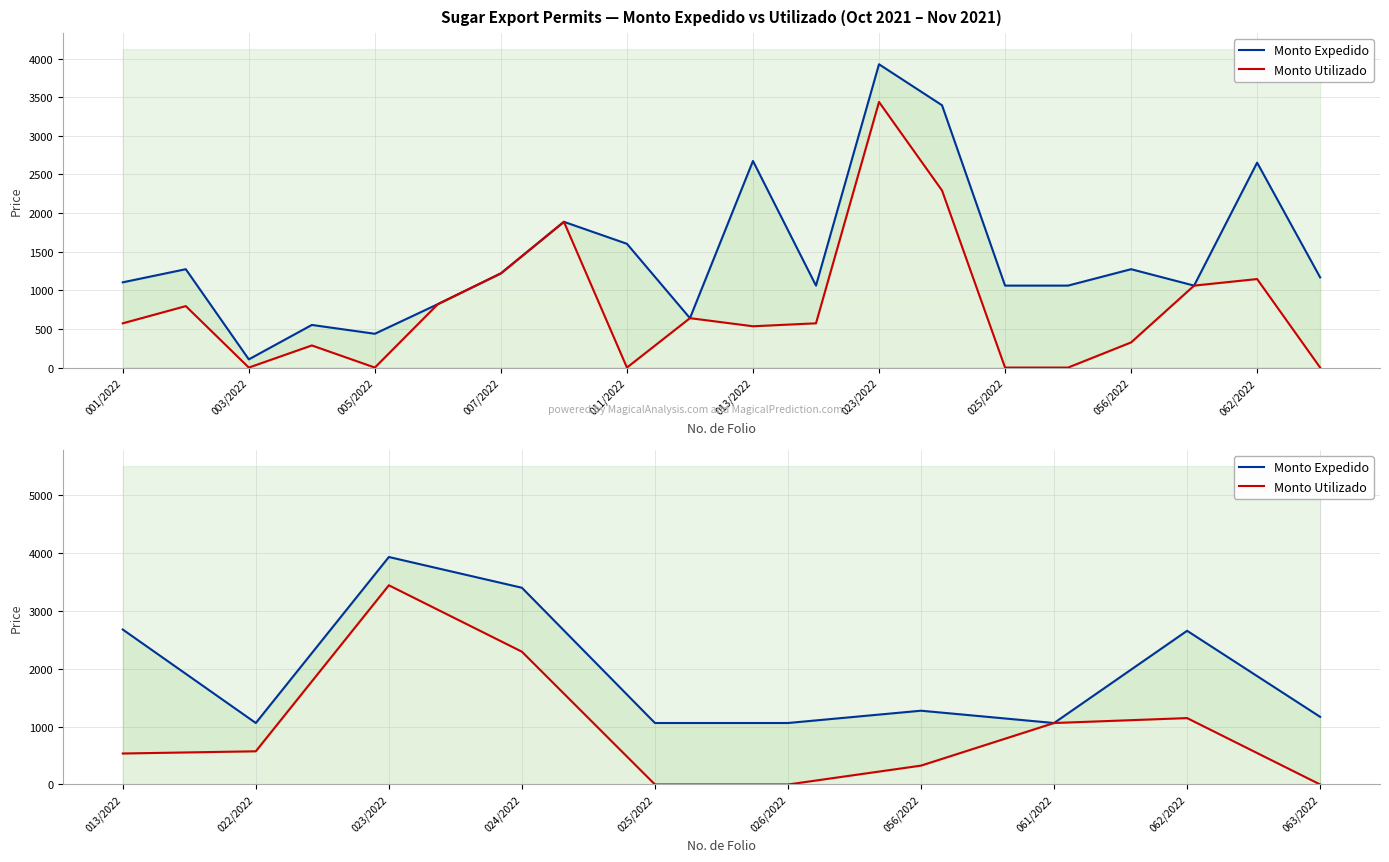

At 023/2022, list the series in order from largest to smallest.

Monto Expedido, Monto Utilizado